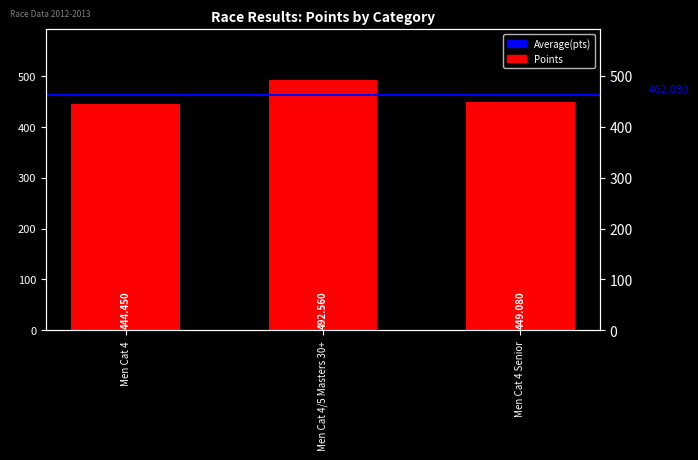

At which label is the value closest to 468?

Men Cat 4 Senior